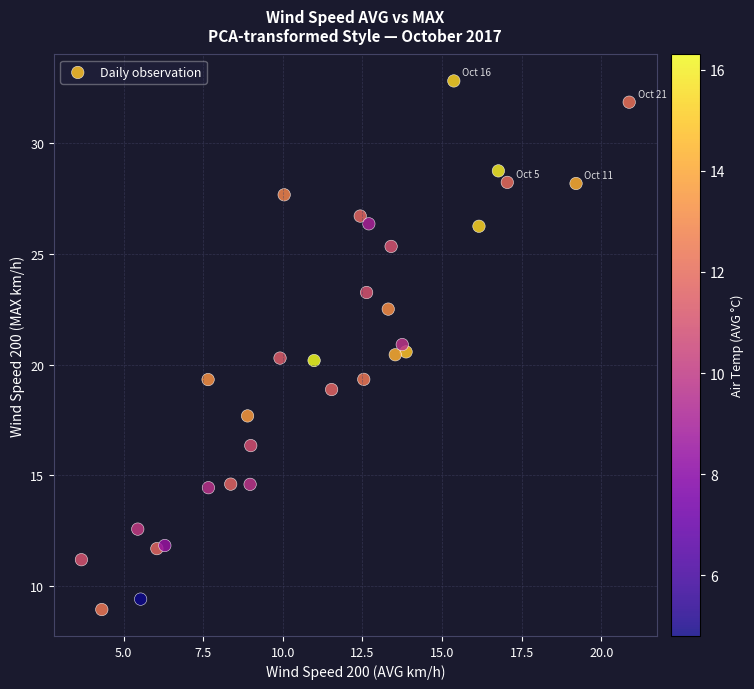

What is the range of X values (max minus min)?

17.2